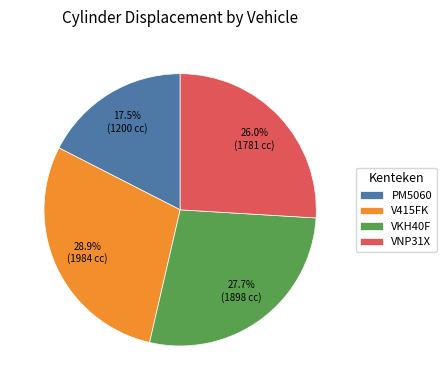

To the nearest percent, what portion does VKH40F represent?

28%